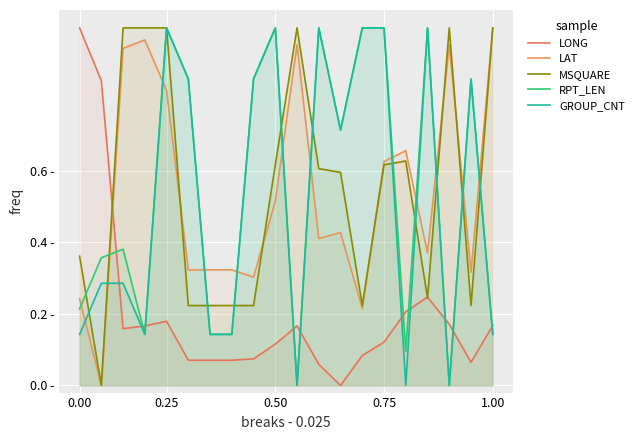

True or false: LONG has more than 0 points higher than both neighbors.

True